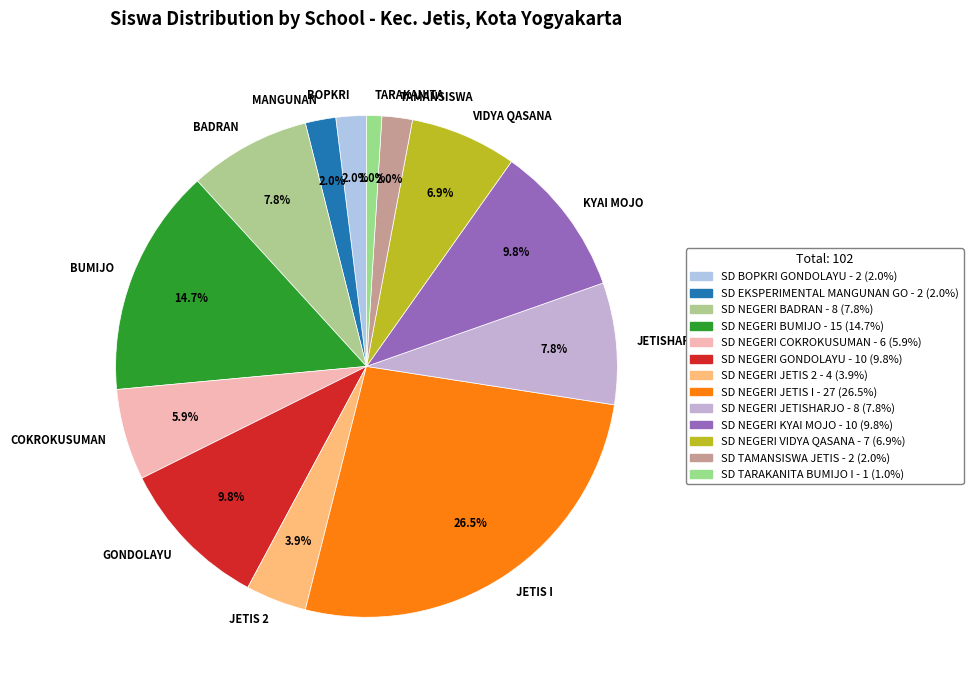

What is the ratio of the value at JETISHARJO to the value at GONDOLAYU?

0.8